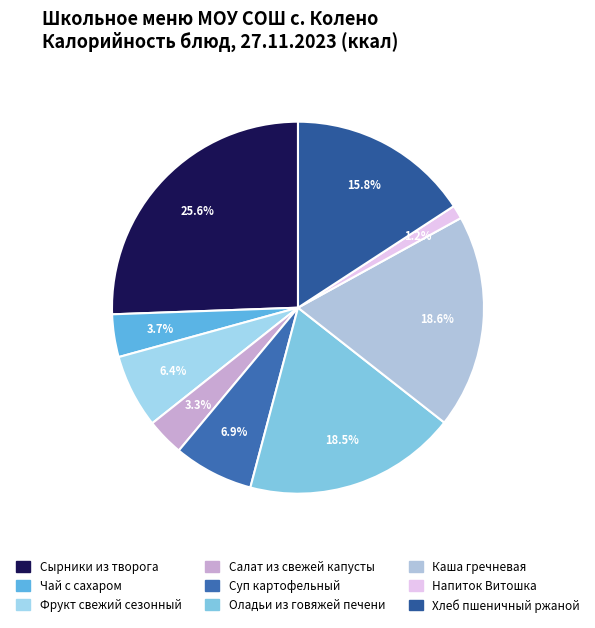

Which slice is the smallest?

Напиток Витошка